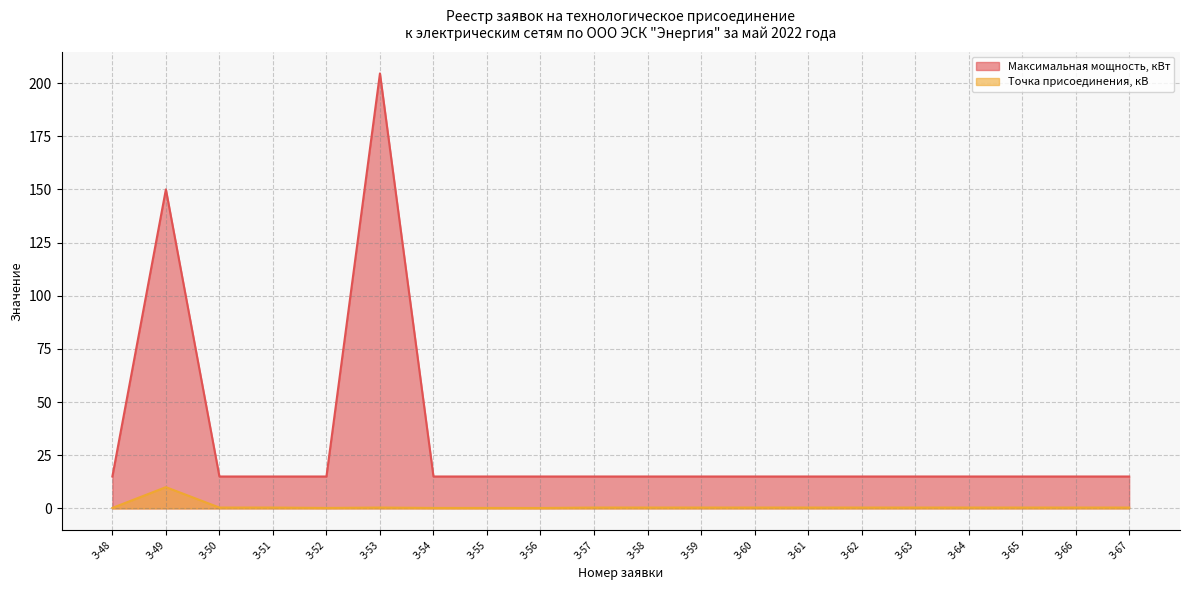

What is the difference between the second highest and minimum values in the Максимальная мощность, кВт series?

135.0